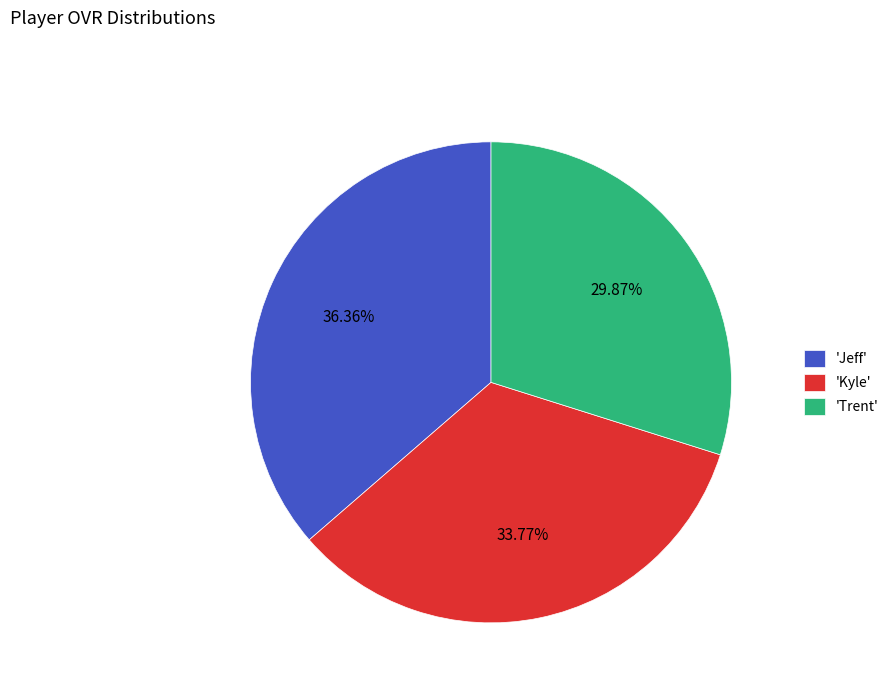

How many segments does this pie chart have?

3